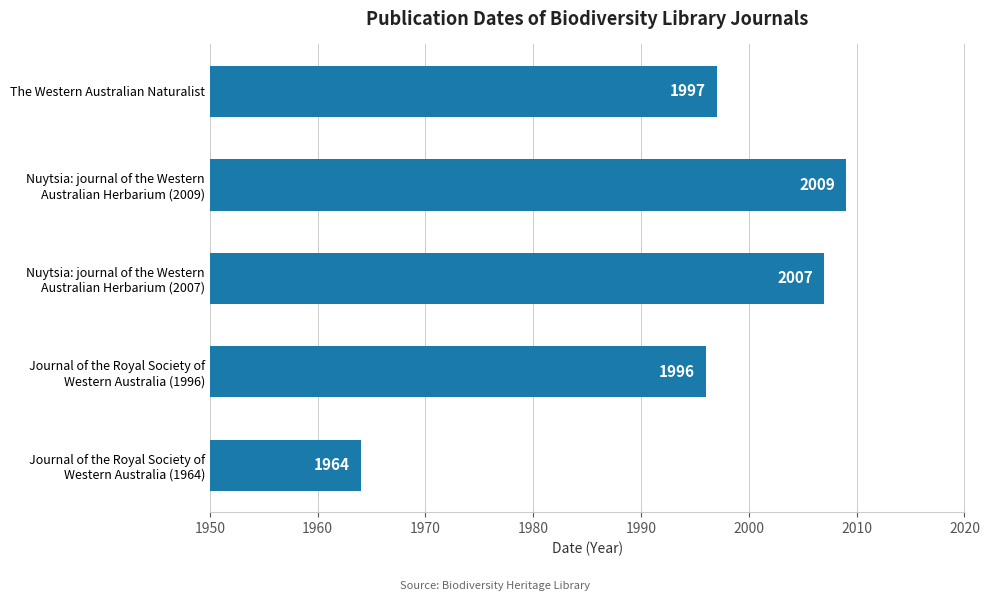

What is the approximate value at The Western Australian Naturalist, to the nearest 5?

1995